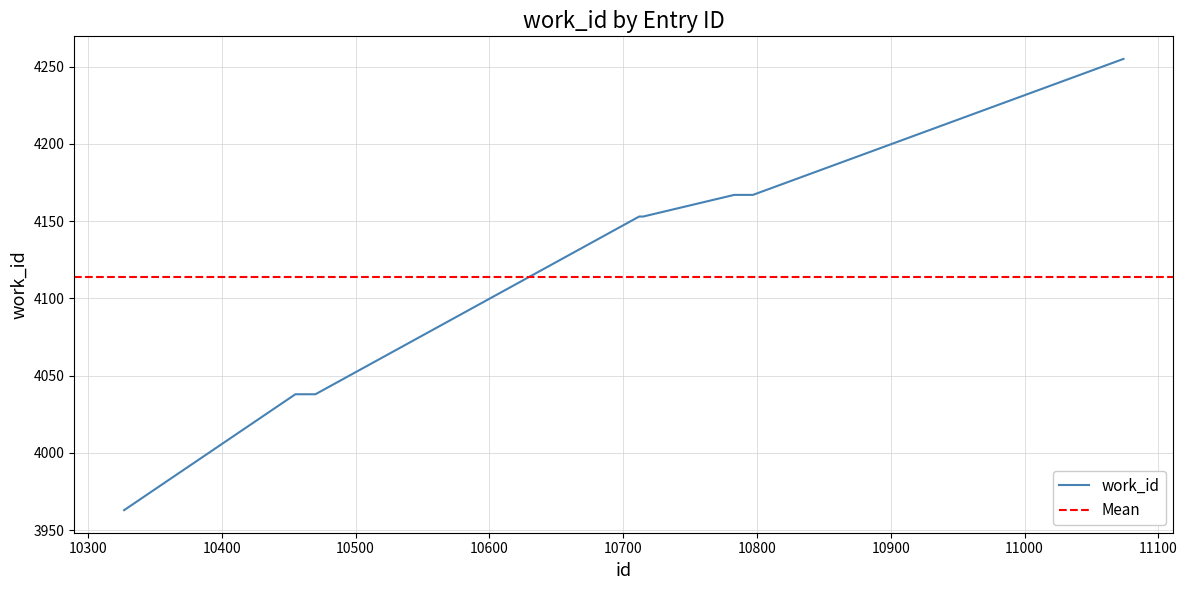

Reading left to right, transcribe all the data shown in this chart.

3963	4038	4038	4038	4153	4153	4167	4167	4167	4255